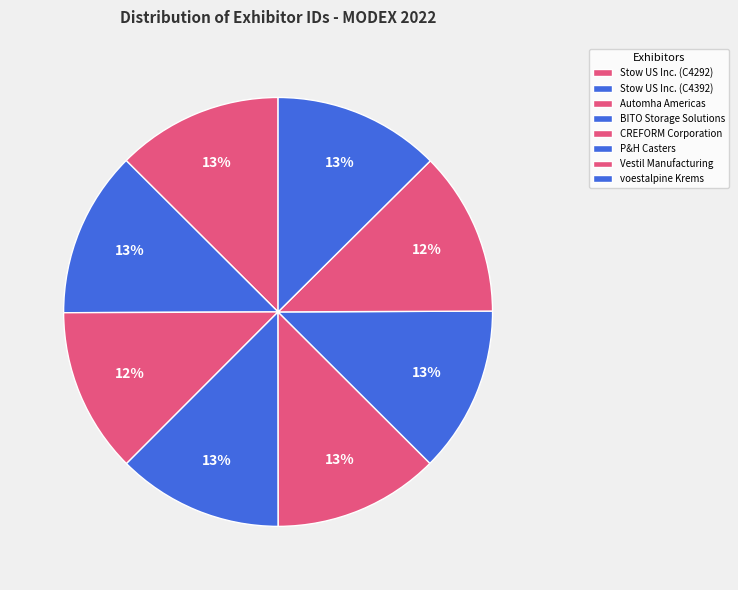

True or false: CREFORM Corporation accounts for 13% of the total.

True